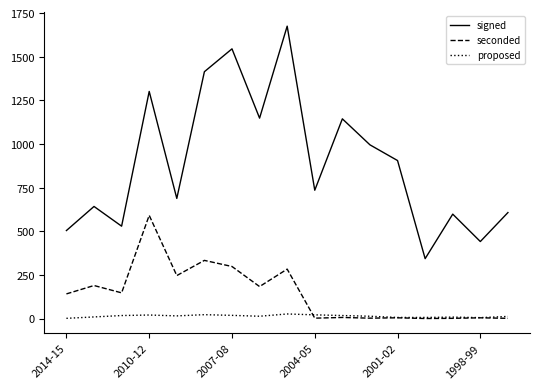

Which series has the largest total across all categories?

signed